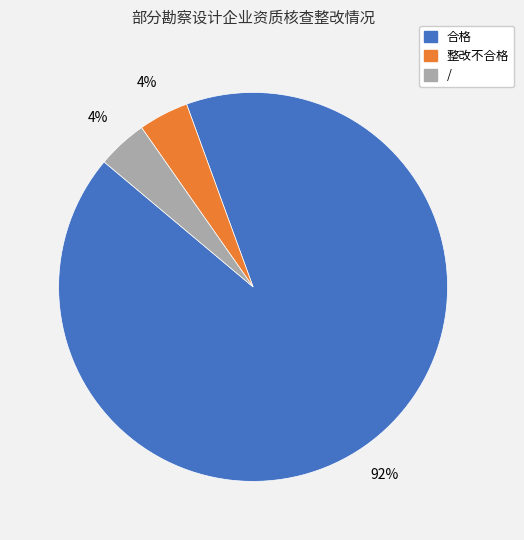

How many segments does this pie chart have?

3